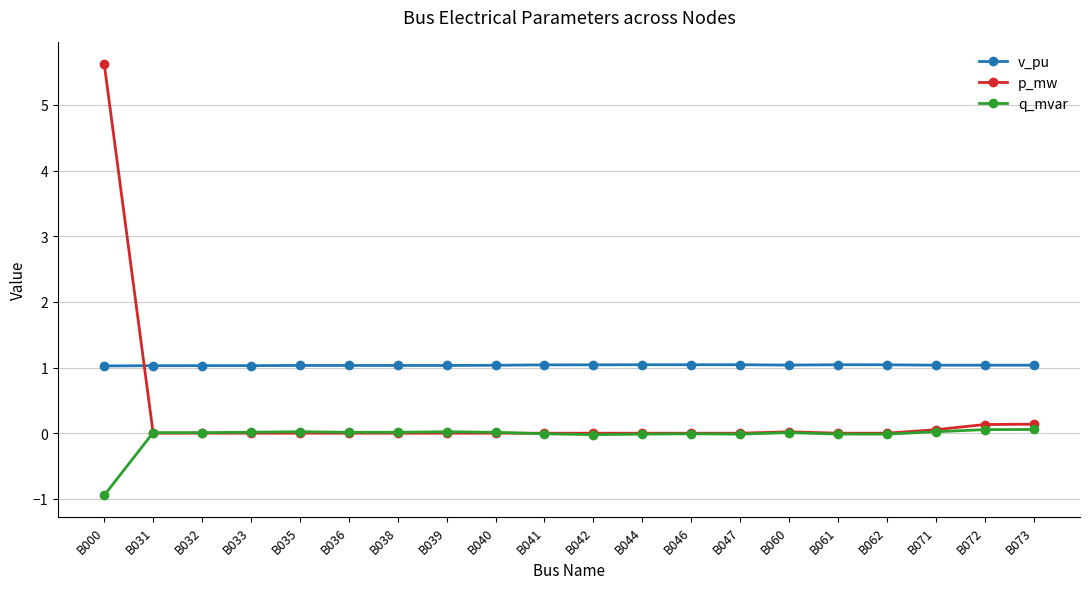

What is the value of the p_mw point at the 1st from the left?

5.6